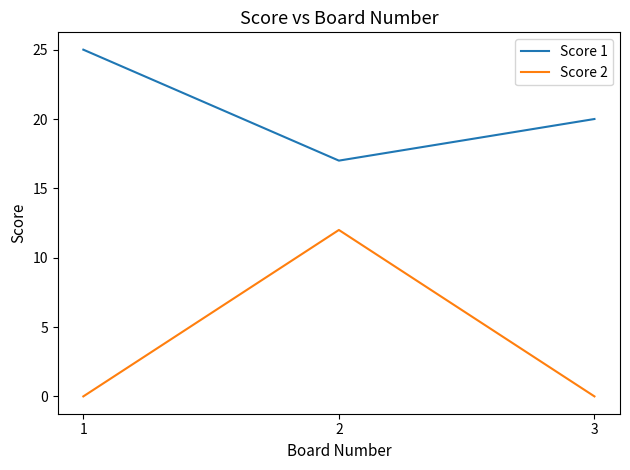

What are all the series names shown in the legend?

Score 1, Score 2